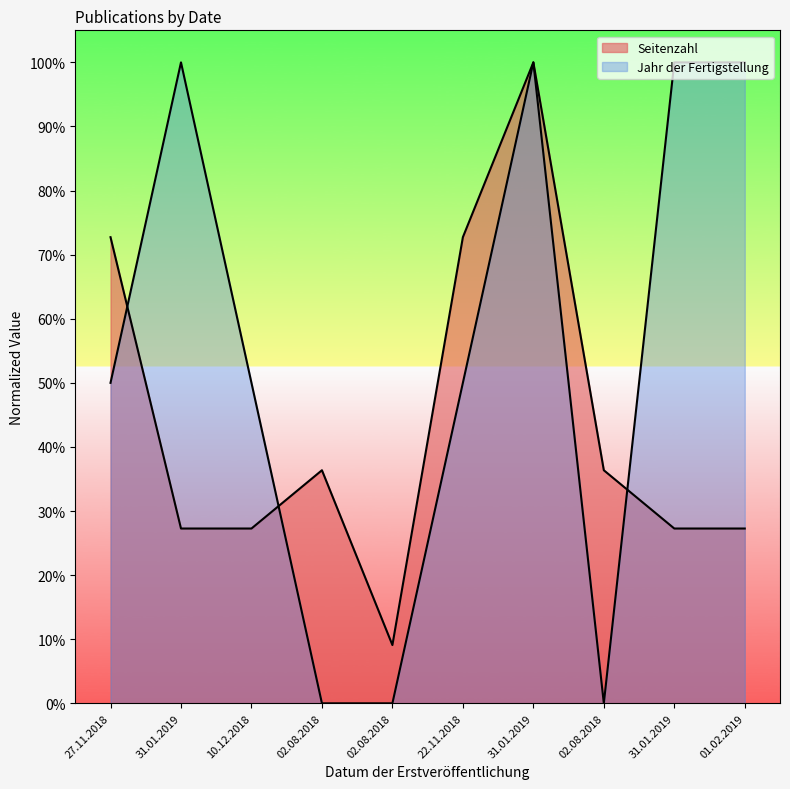

Which series ends up on top after the final intersection of Jahr der Fertigstellung and Seitenzahl?

Jahr der Fertigstellung